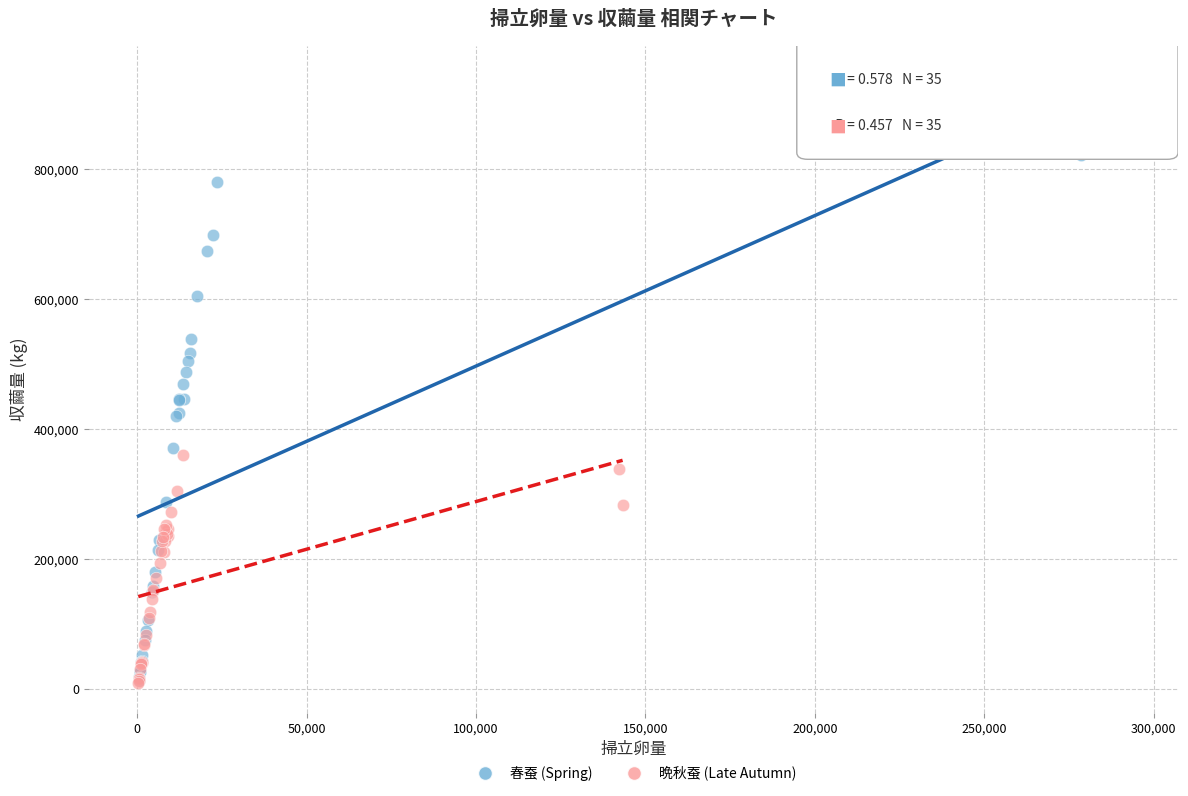

Which series reaches the maximum Y coordinate?

春蚕 (Spring)